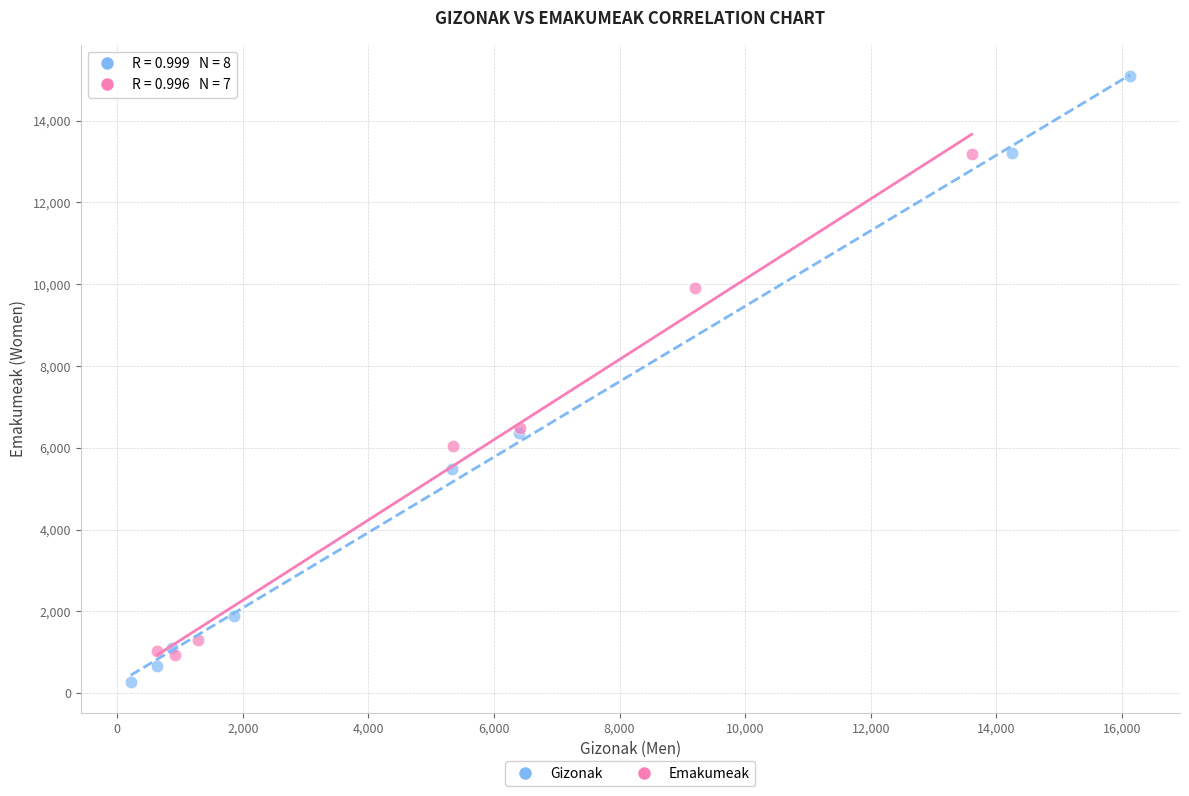

Which series has the largest Y range (max minus min)?

Gizonak